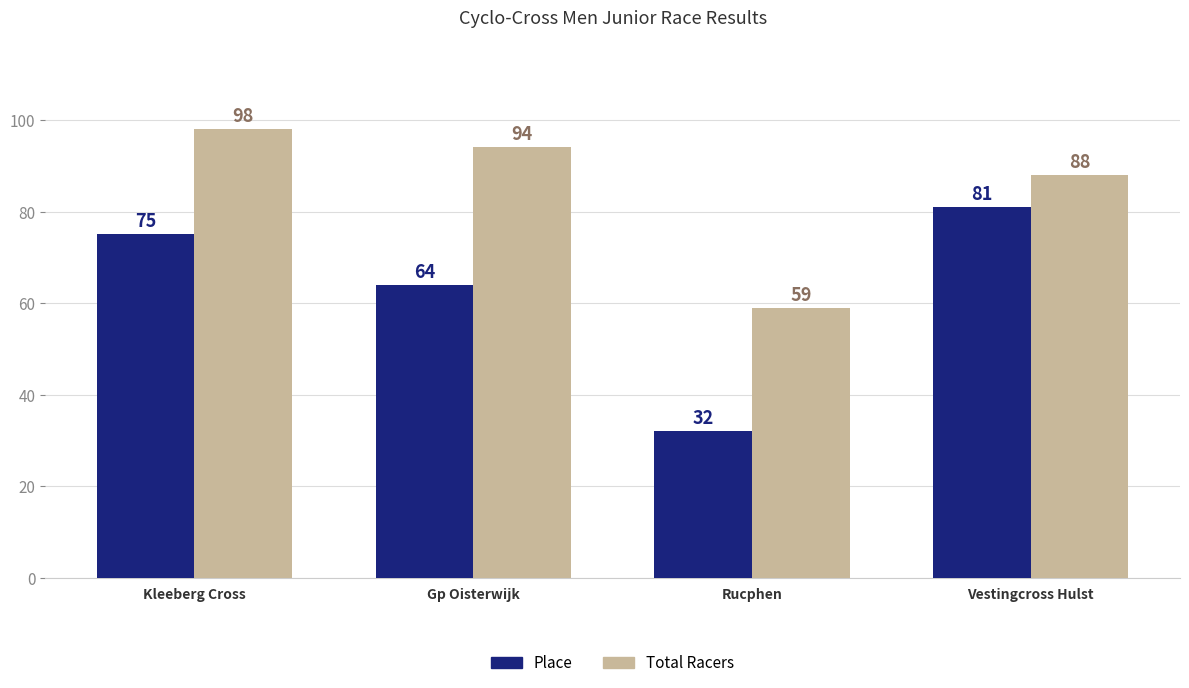

Rank the series by their maximum value, from lowest to highest.

Place, Total Racers